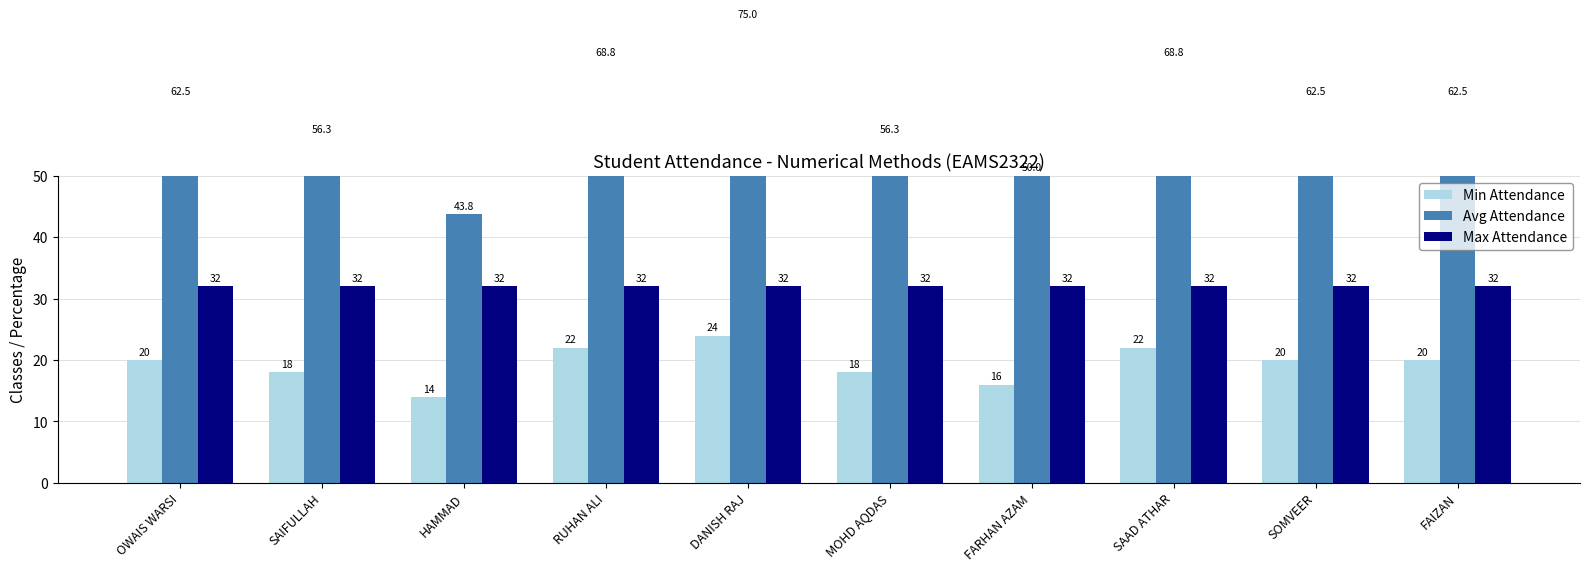

Rank the series at SAAD ATHAR from highest to lowest value.

Avg Attendance, Max Attendance, Min Attendance